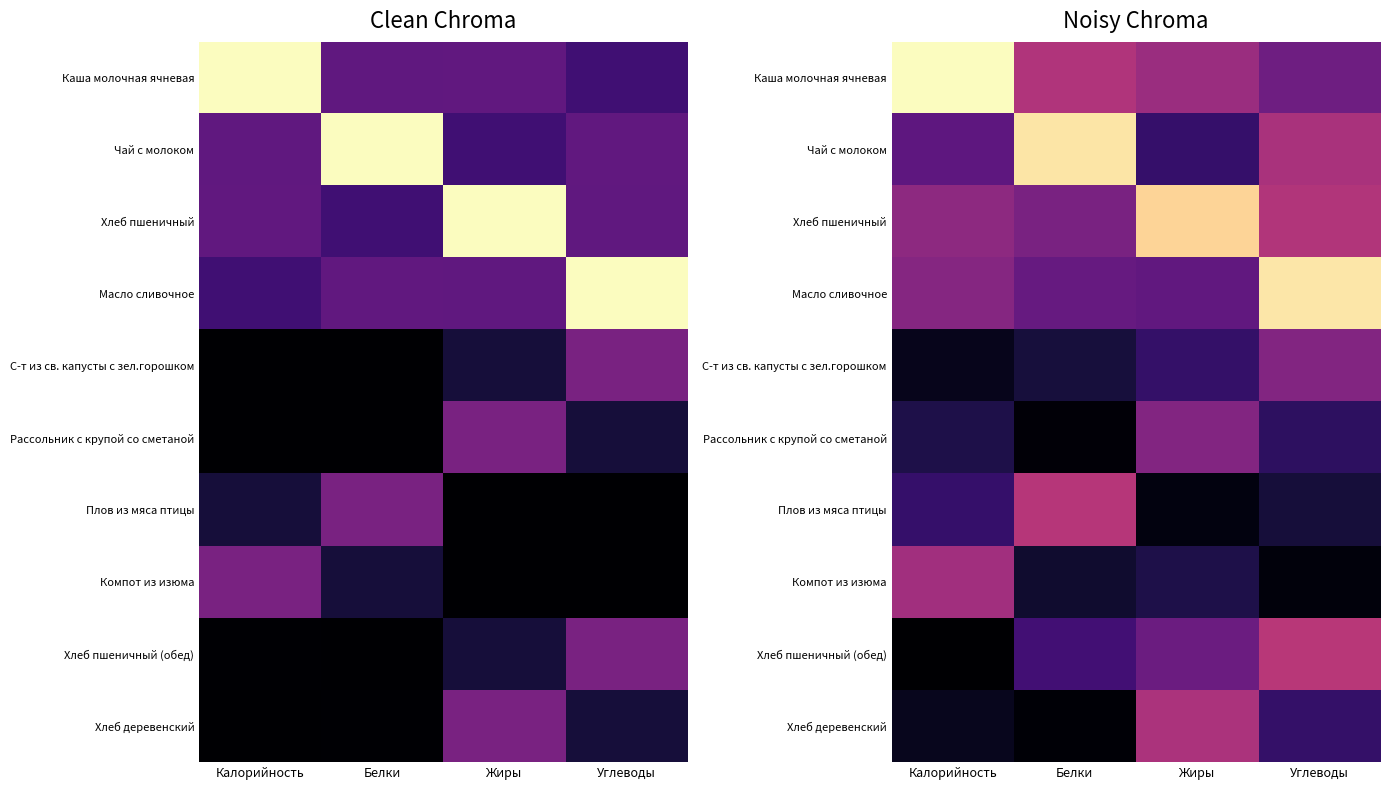

Which category has the highest value in the Рассольник с крупой со сметаной series?

Жиры